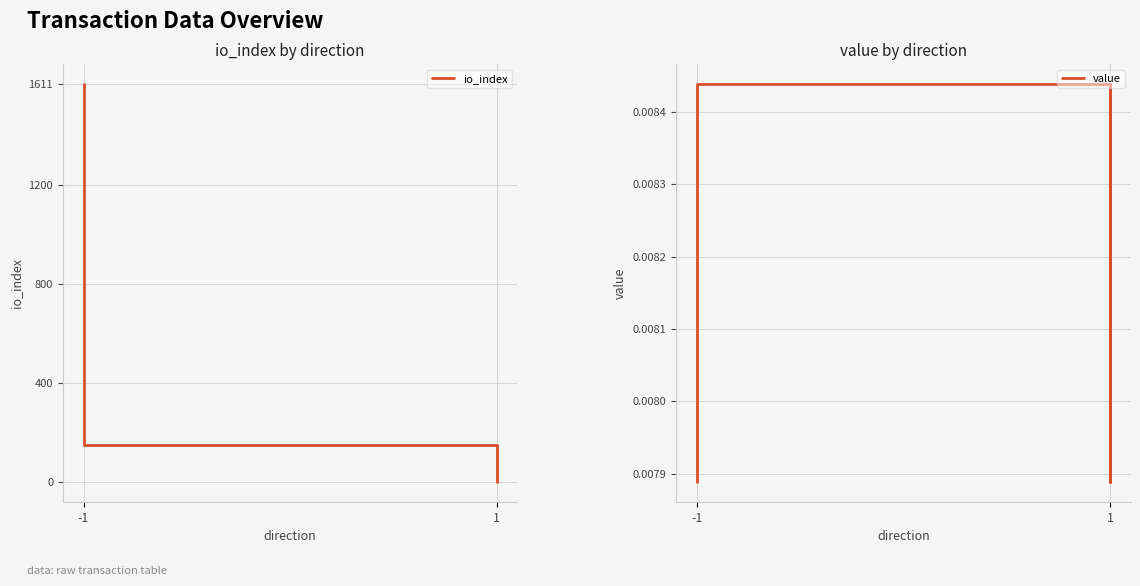

Which category has the highest value in the io_index series?

-1